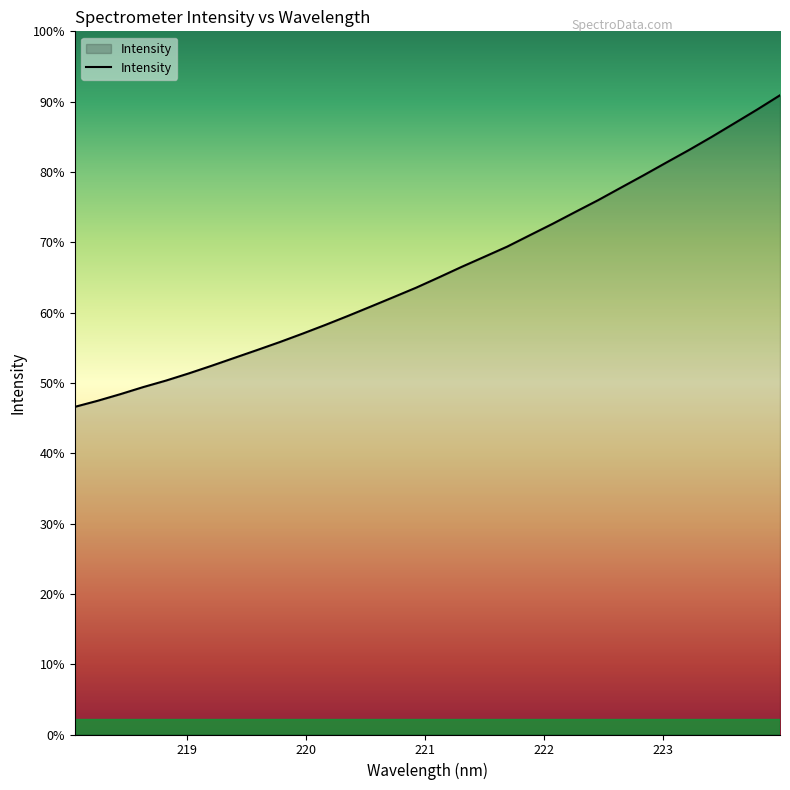

Does the chart have visible grid lines?

No